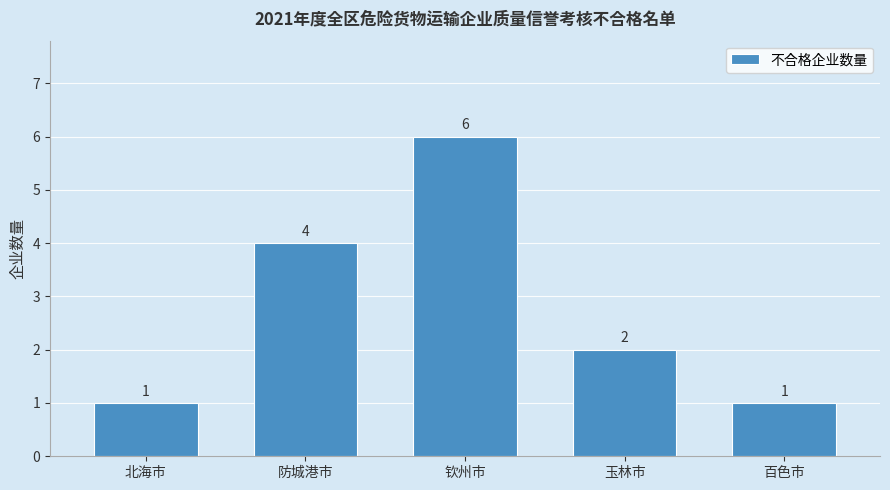

Is it true that the value at 玉林市 is 2?

True